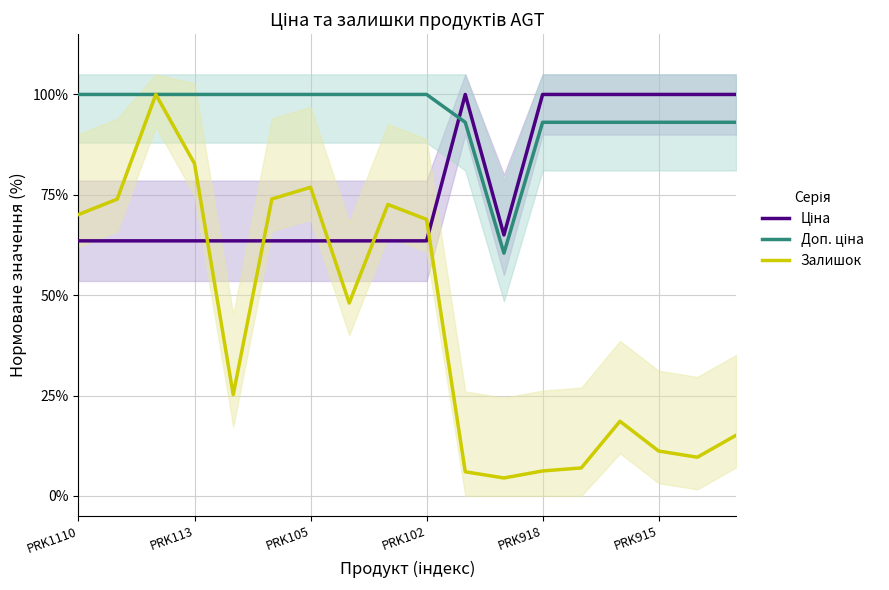

Which series has the widest spread of values?

Залишок